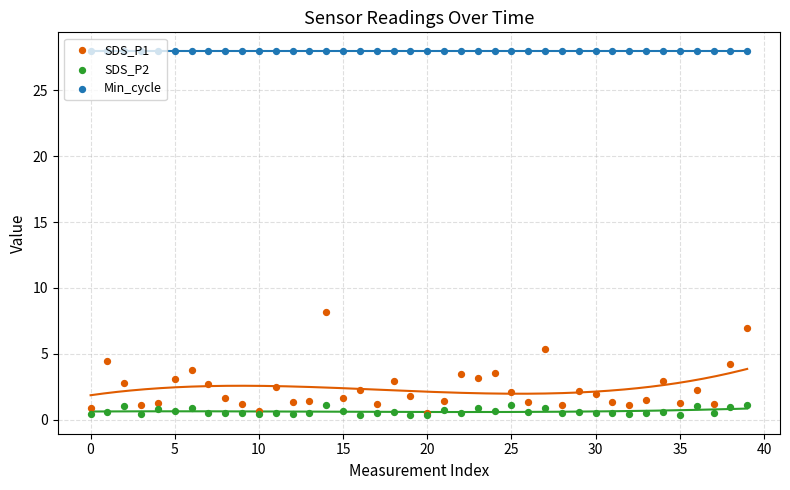

At how many categories does at least one series exceed 24?

40